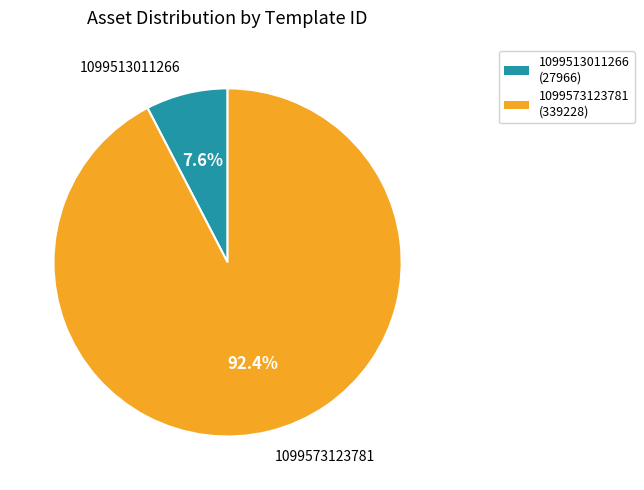

What is the total percentage of 1099573123781 and 1099513011266?

100.0%